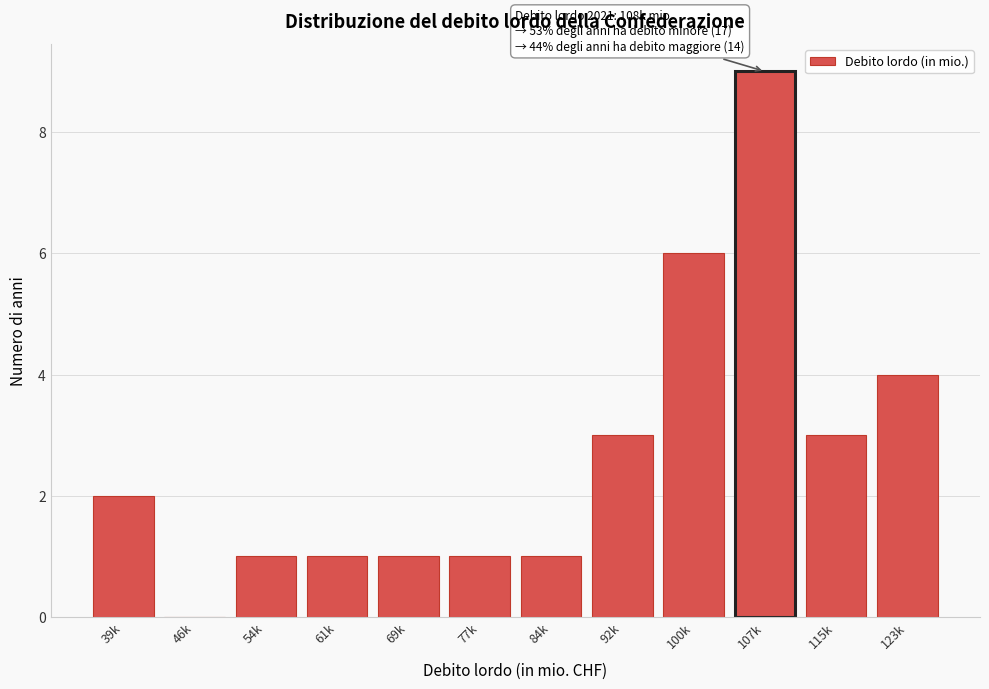

Reading right to left, transcribe all the data shown in this chart.

123k=4	115k=3	107k=9	100k=6	92k=3	84k=1	77k=1	69k=1	61k=1	54k=1	46k=0	39k=2